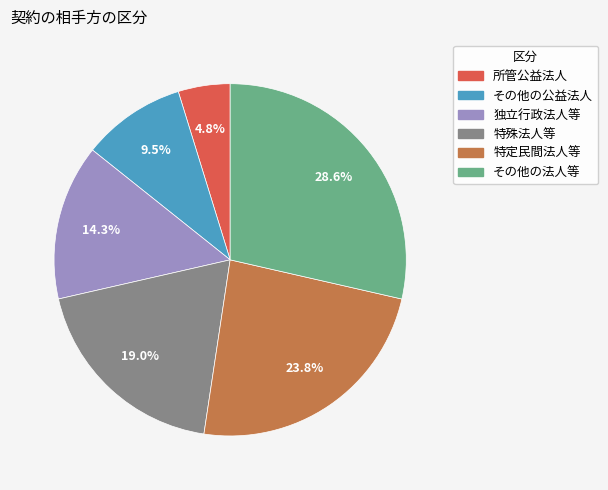

What is the largest slice in the pie chart?

その他の法人等